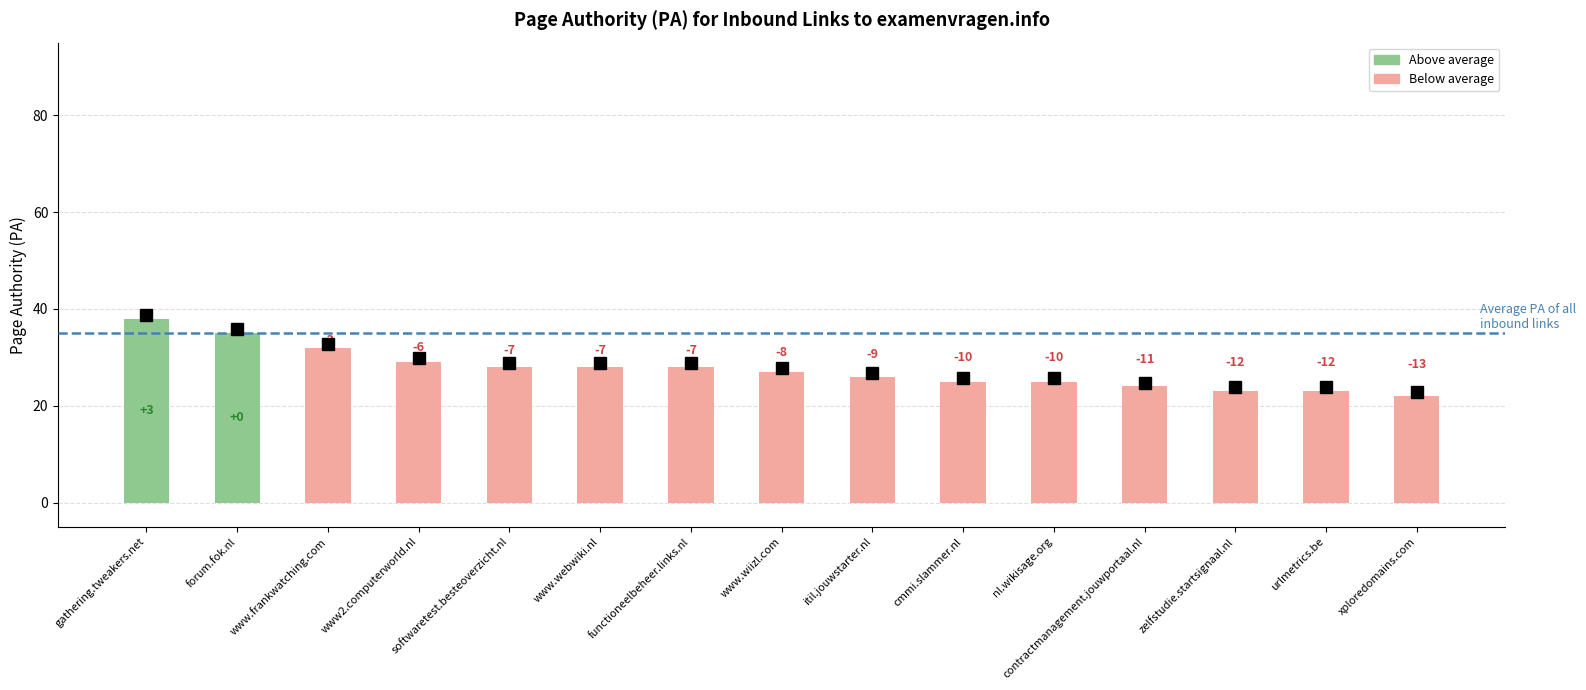

Are the bars horizontal?

No